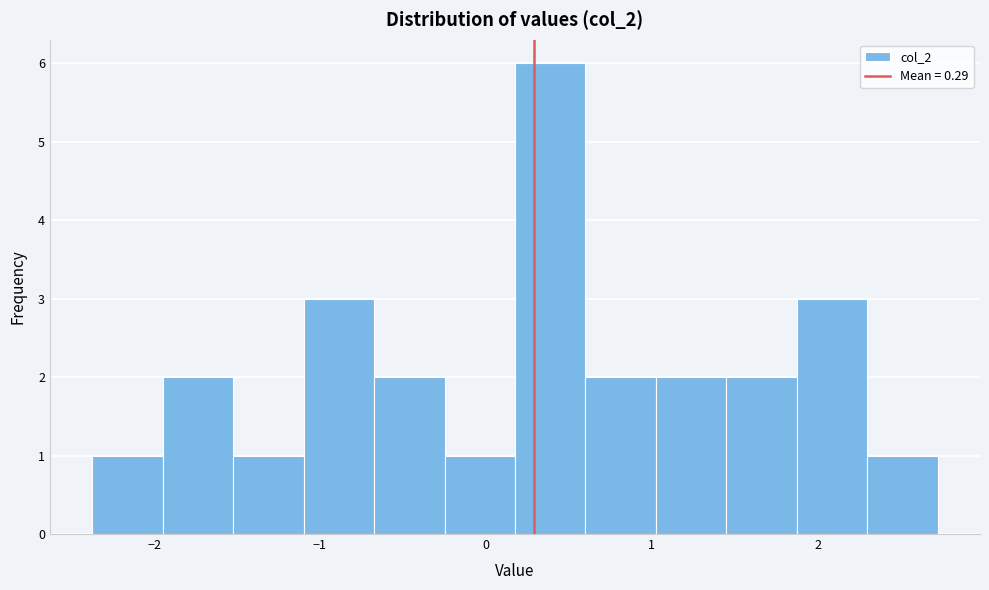

How tall is the bar that spans 1.5 to 1.9 on the x-axis? Neither the bar edges nor the heights are printed on the chart, so give them approximately, as read against the axes.

2